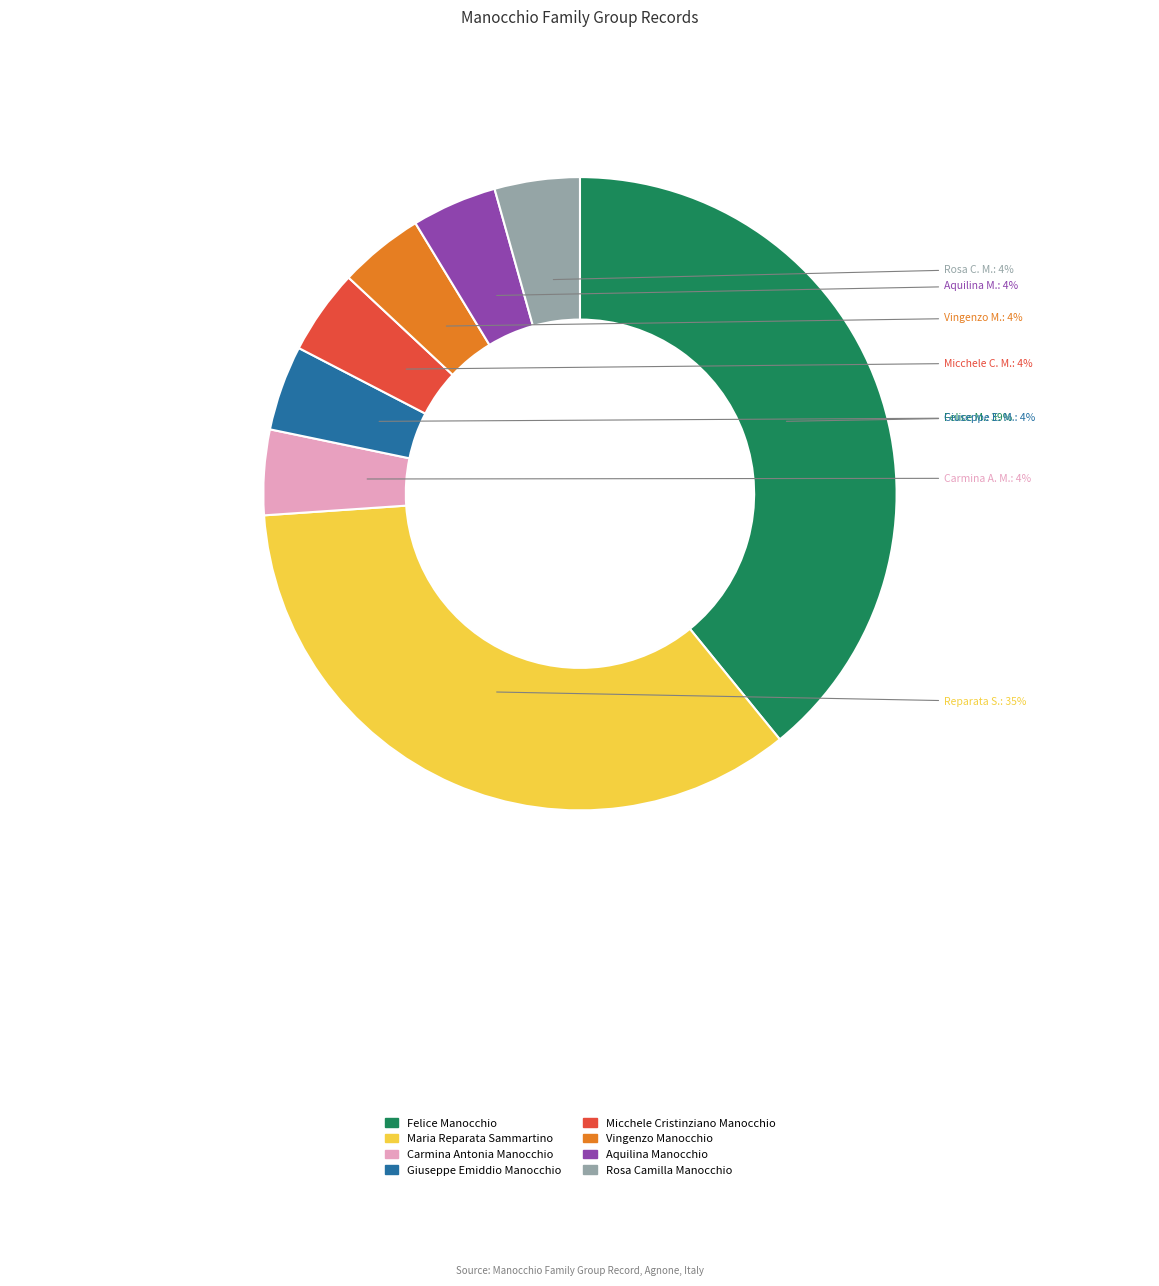

To the nearest percent, what percentage of the pie is Vingenzo Manocchio?

4%